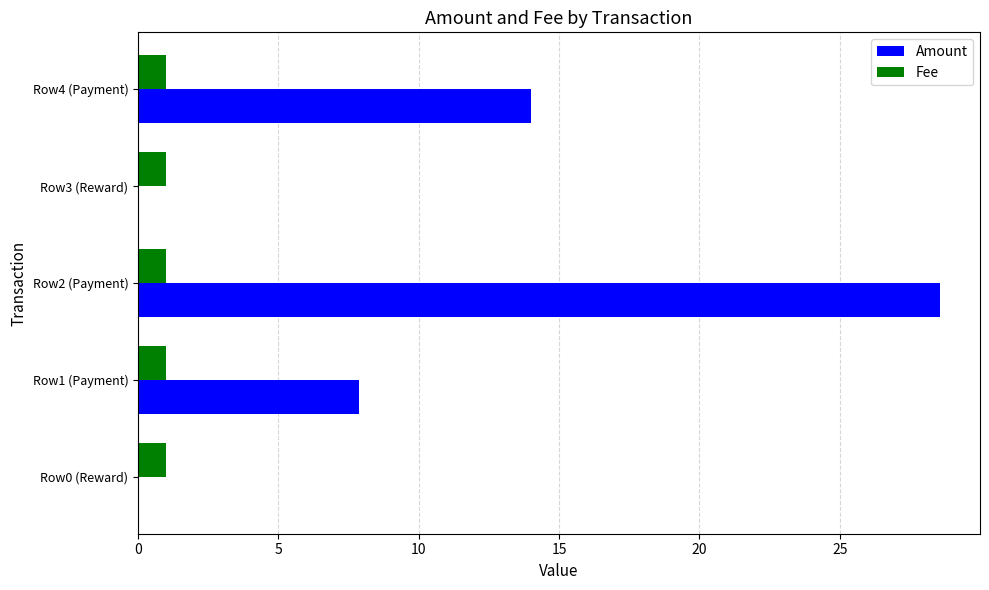

What is the highest value of the Fee series?

1.0